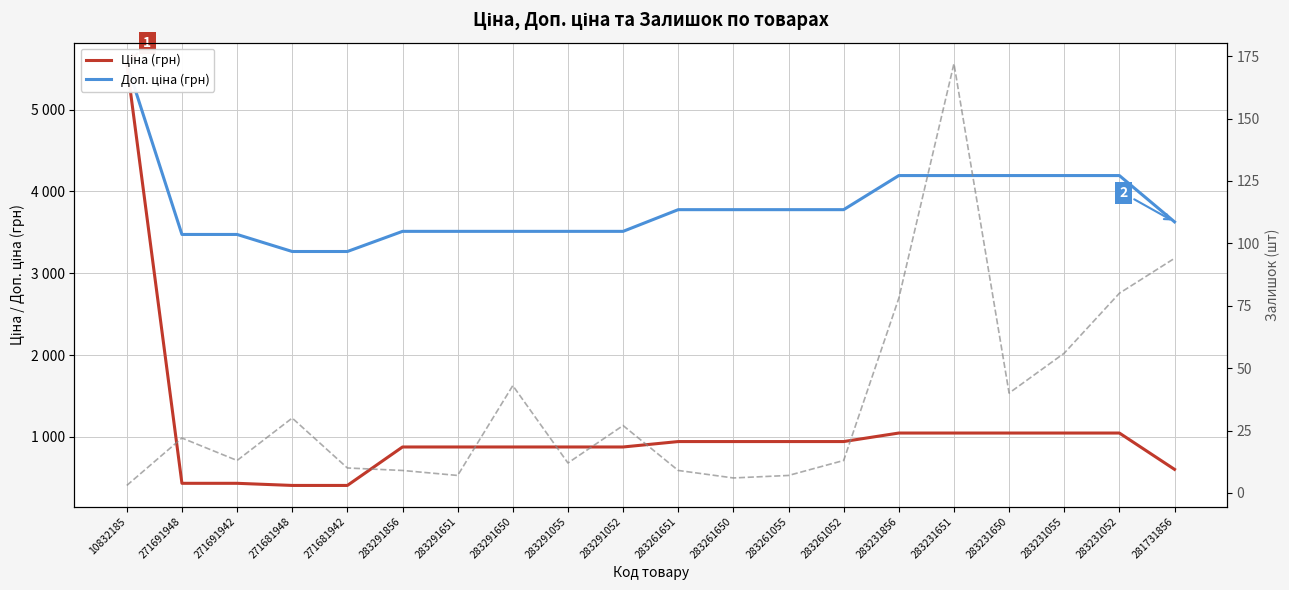

Reading right to left, transcribe all the data shown in this chart.

Доп. ціна (грн): 3627.9	4193.5	4193.5	4193.5	4193.5	4193.5	3777.0	3777.0	3777.0	3777.0	3511.9	3511.9	3511.9	3511.9	3511.9	3265.8	3265.8	3474.1	3474.1	5560.3
Ціна (грн): 604.6	1048.4	1048.4	1048.4	1048.4	1048.4	944.2	944.2	944.2	944.2	878.0	878.0	878.0	878.0	878.0	408.2	408.2	434.3	434.3	5560.3
Залишок (шт): 94.0	80.0	56.0	40.0	172.0	78.0	13.0	7.0	6.0	9.0	27.0	12.0	43.0	7.0	9.0	10.0	30.0	13.0	22.0	3.0